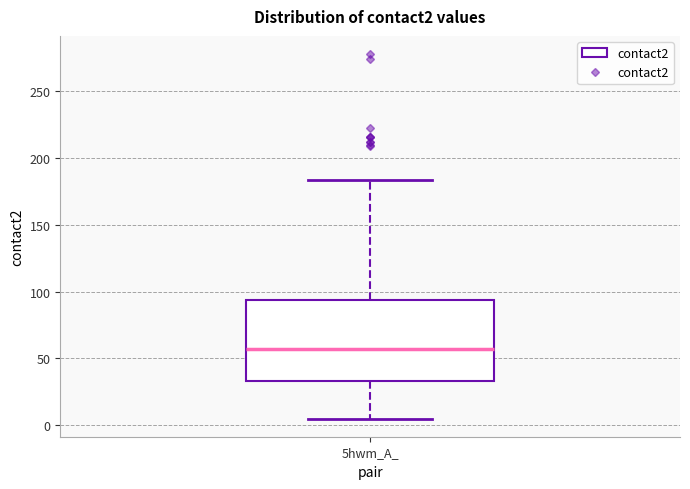

Where is the lower edge of the box for 5hwm_A_ on the y-axis? The values are not printed on the chart, so give them approximately, as read against the axis.

35